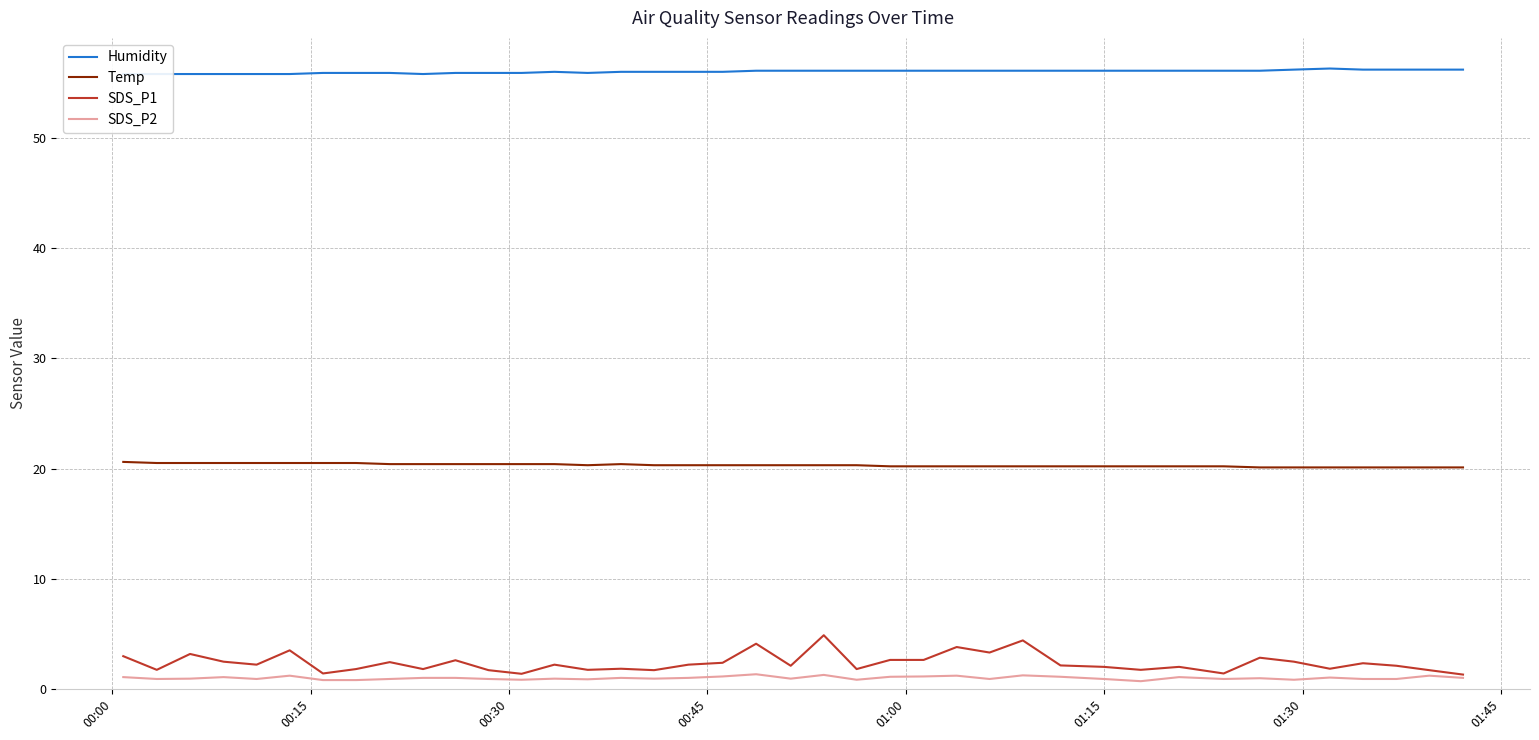

True or false: SDS_P1 and Temp cross at least once.

False